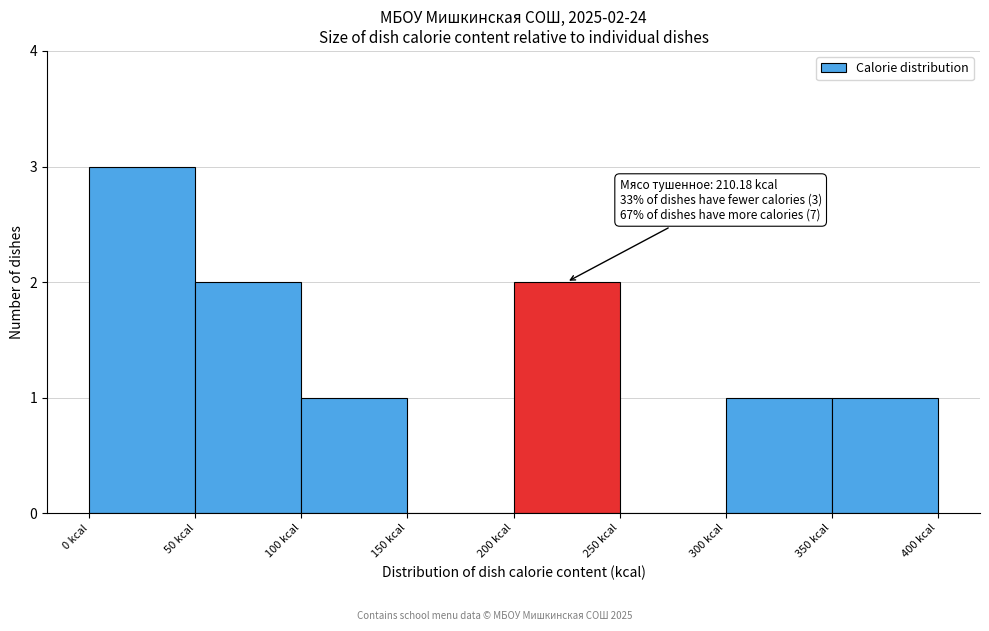

Over which range of the x-axis is the bar tallest?

0 to 50